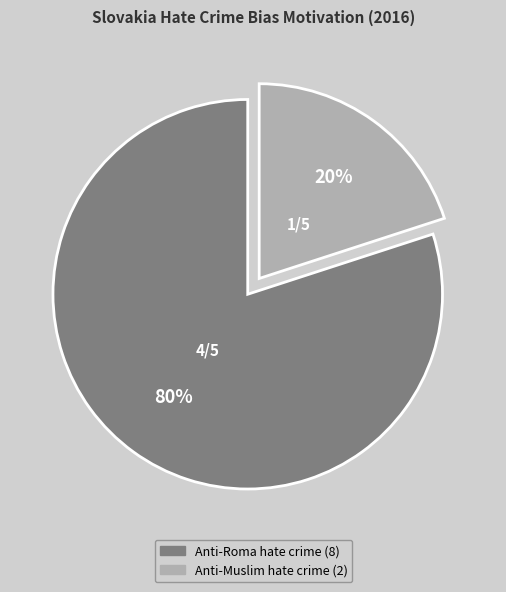

True or false: Anti-Muslim hate crime accounts for 20% of the total.

True